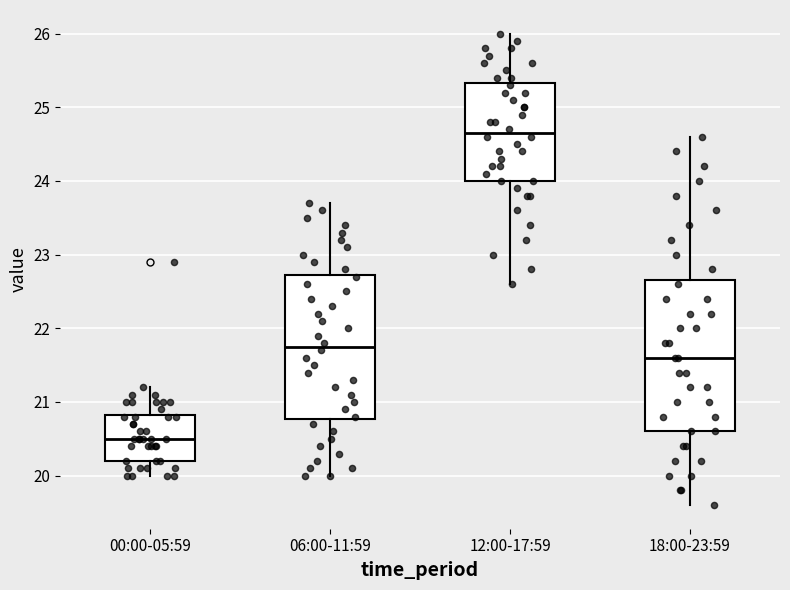

Reading left to right, read every box against the y-axis: the position of its median line, the range the box covers, and the ends of its whiskers. The values are not printed on the chart, so give them approximately, as read against the axis.

00:00-05:59: median 20.5, box 20.2 to 20.8, whiskers 20.0 to 21.2
06:00-11:59: median 21.8, box 20.8 to 22.7, whiskers 20.0 to 23.7
12:00-17:59: median 24.7, box 24.0 to 25.3, whiskers 22.6 to 26.0
18:00-23:59: median 21.6, box 20.6 to 22.7, whiskers 19.6 to 24.6